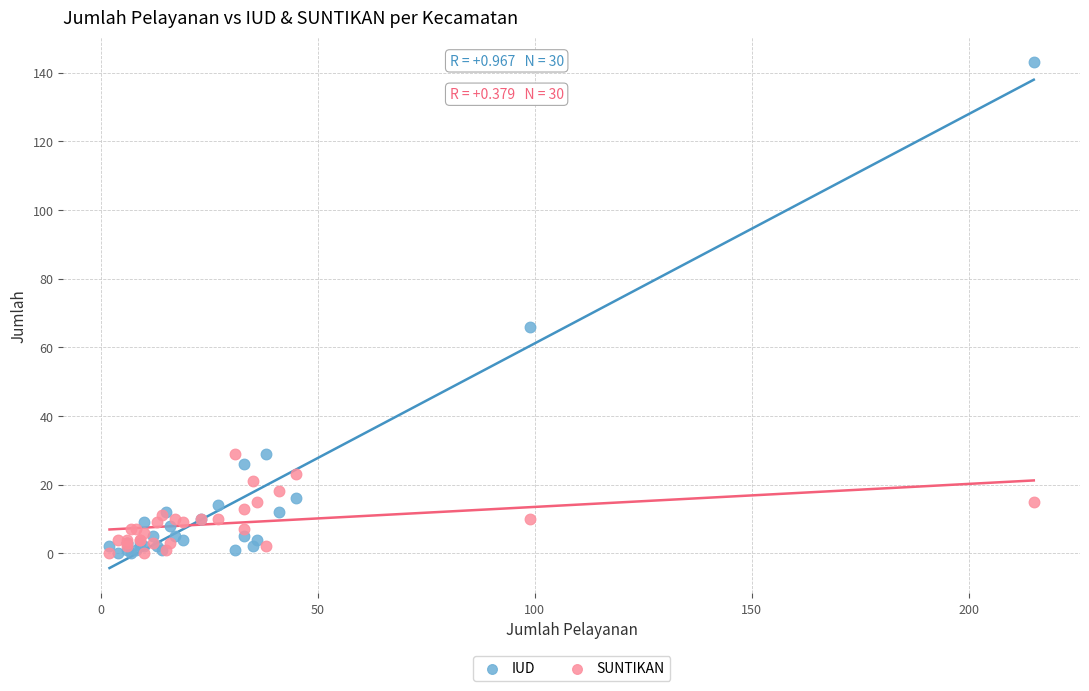

Across all series, what Y value is closest to 71?

66